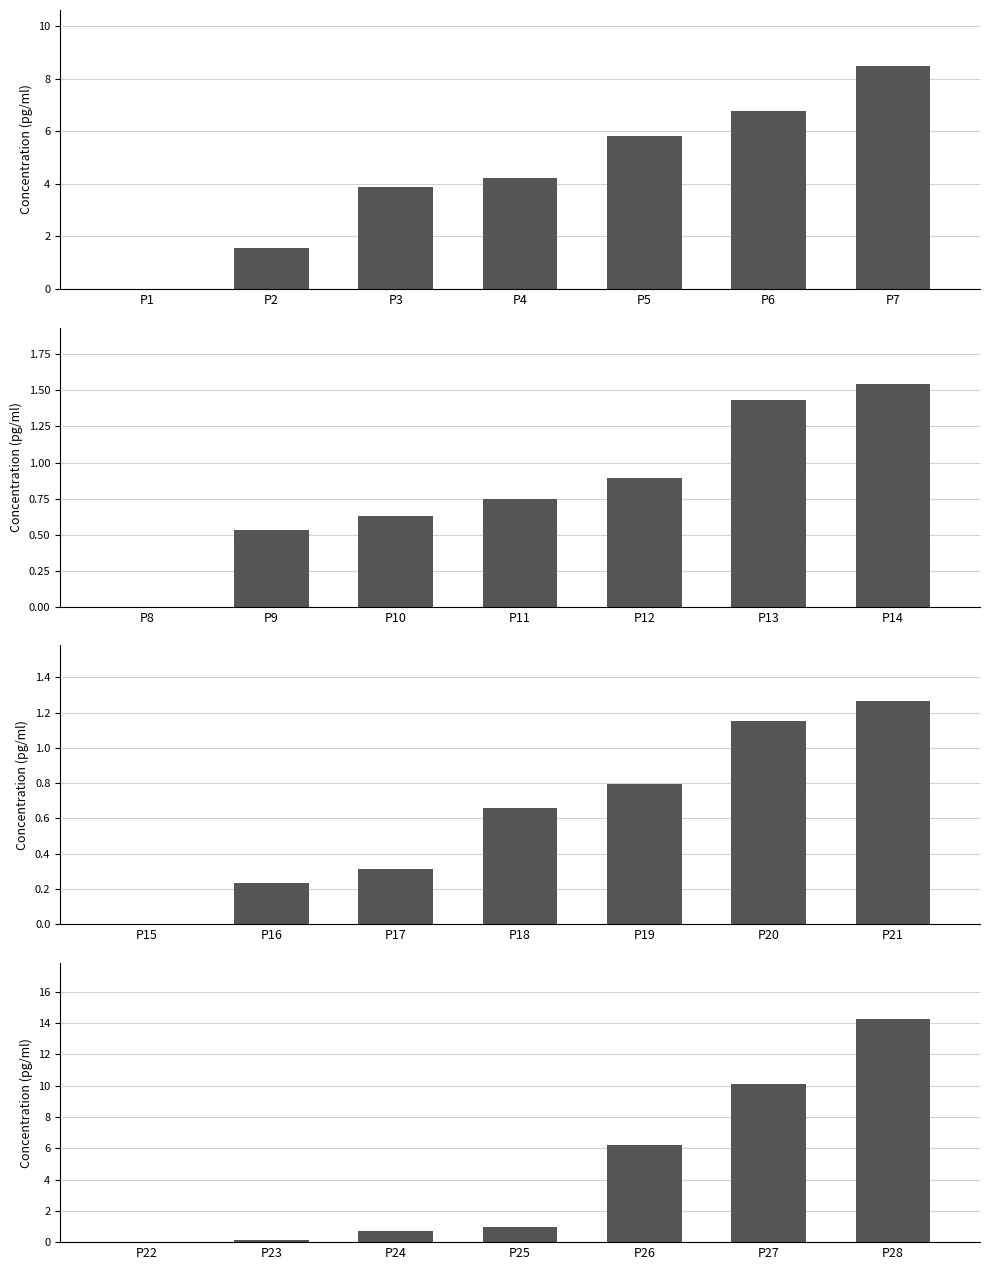

Which has a higher value, P22 or P27?

P27